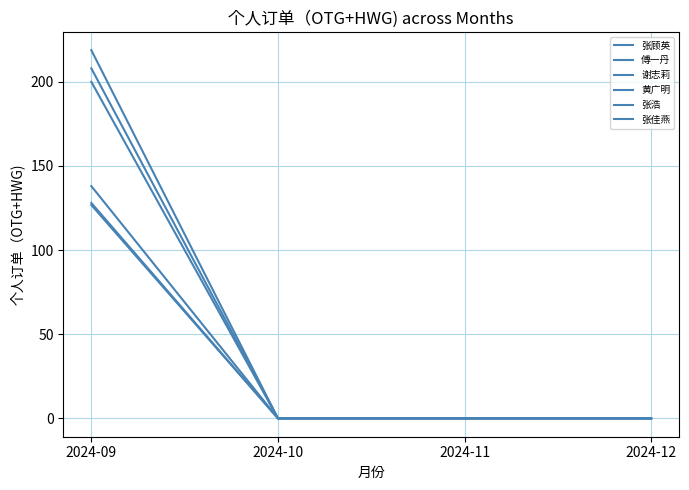

How many lines are shown in the chart?

6